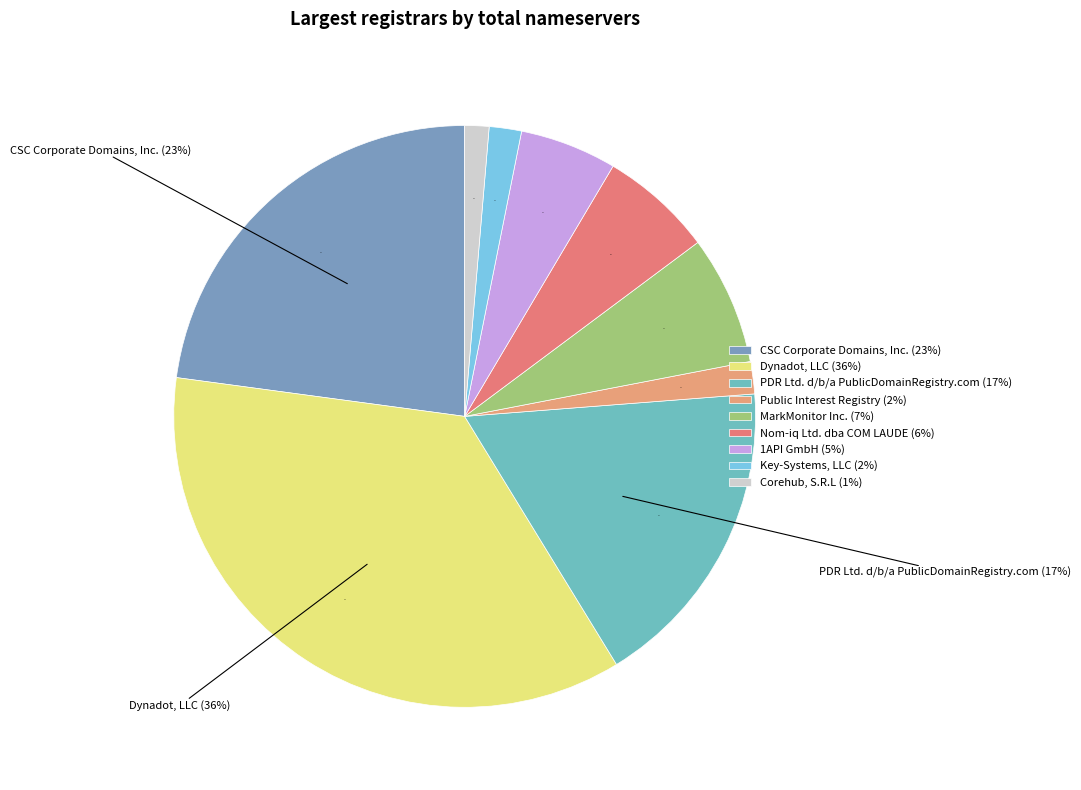

The Nom-iq Ltd. dba COM LAUDE slice represents 18% of the pie. True or false?

False